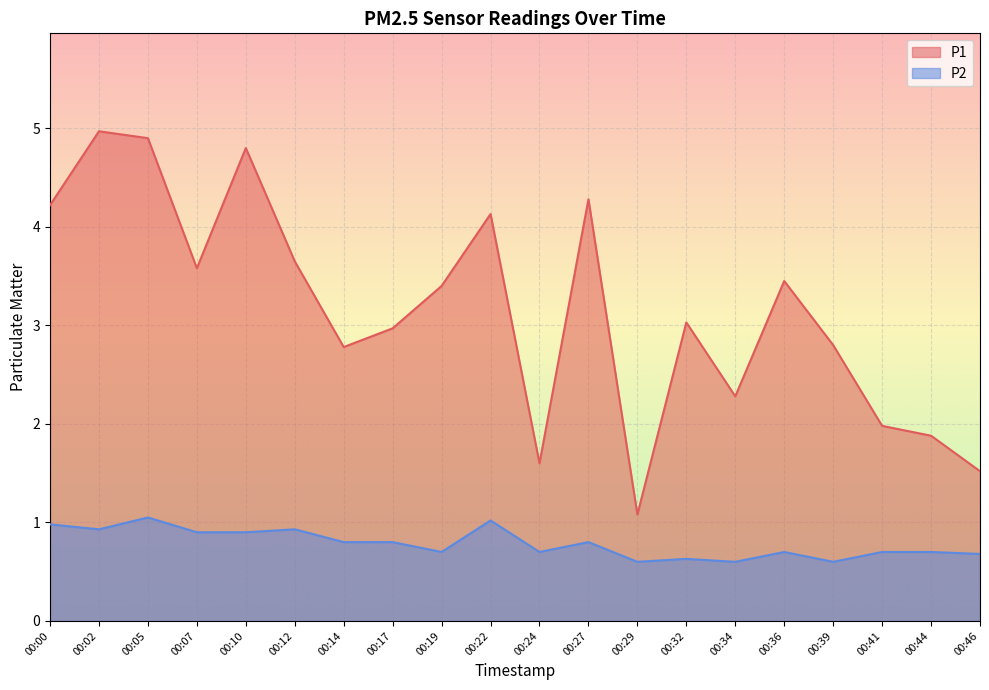

Reading left to right, list all the values displayed in this chart.

P1: 00:00=4.2	00:02=5.0	00:05=4.9	00:07=3.6	00:10=4.8	00:12=3.6	00:14=2.8	00:17=3.0	00:19=3.4	00:22=4.1	00:24=1.6	00:27=4.3	00:29=1.1	00:32=3.0	00:34=2.3	00:36=3.5	00:39=2.8	00:41=2.0	00:44=1.9	00:46=1.5
P2: 00:00=1.0	00:02=0.9	00:05=1.1	00:07=0.9	00:10=0.9	00:12=0.9	00:14=0.8	00:17=0.8	00:19=0.7	00:22=1.0	00:24=0.7	00:27=0.8	00:29=0.6	00:32=0.6	00:34=0.6	00:36=0.7	00:39=0.6	00:41=0.7	00:44=0.7	00:46=0.7